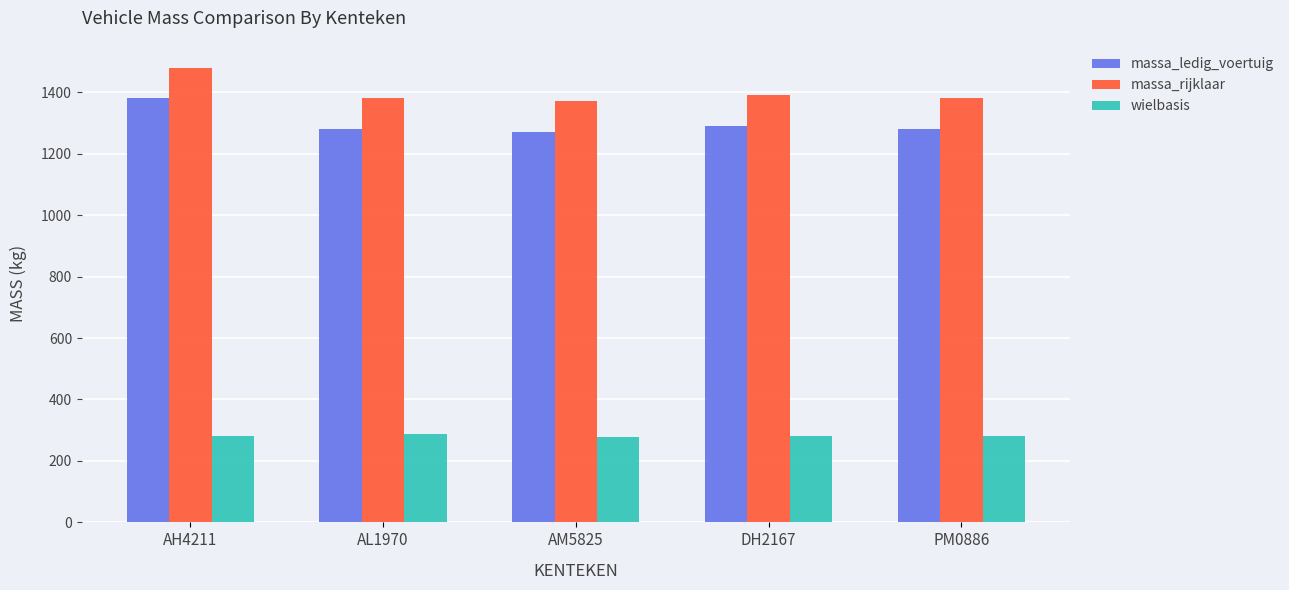

What is the difference between the maximum and second lowest values in the massa_ledig_voertuig series?

100